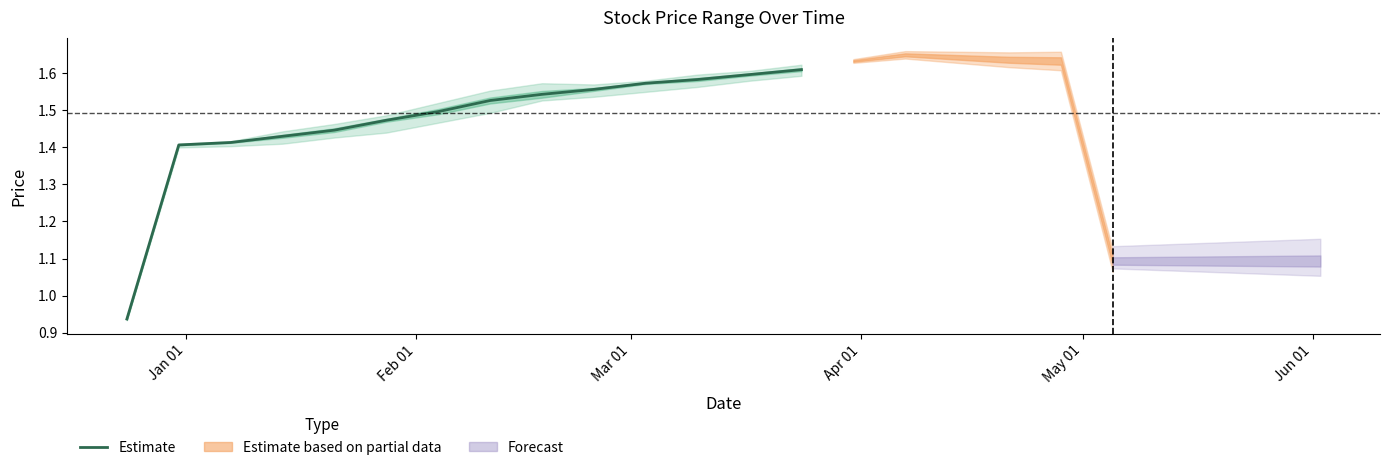

What is the average value?

1.5